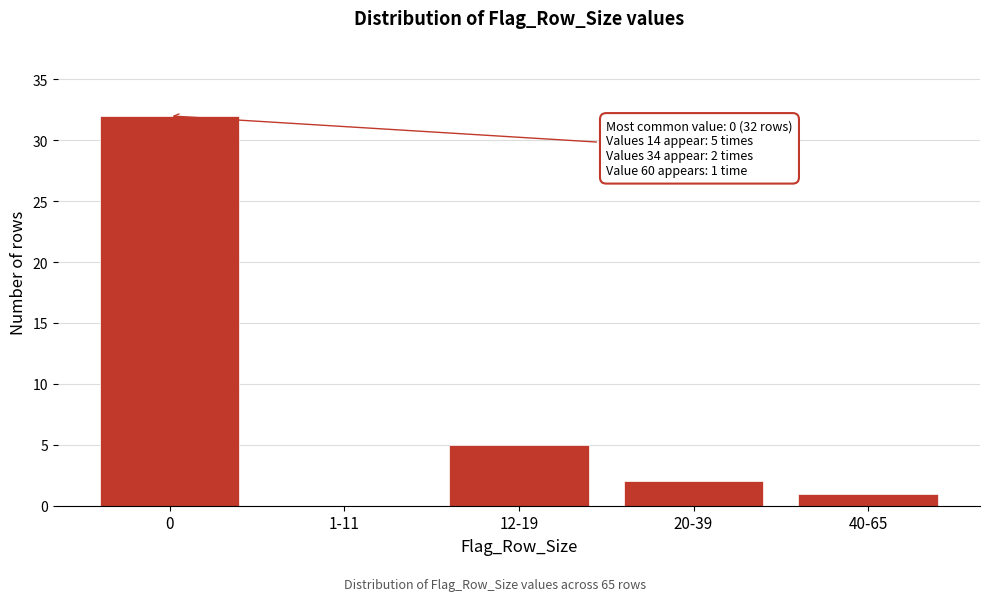

Reading left to right, list all the values displayed in this chart.

0=32	1-11=0	12-19=5	20-39=2	40-65=1